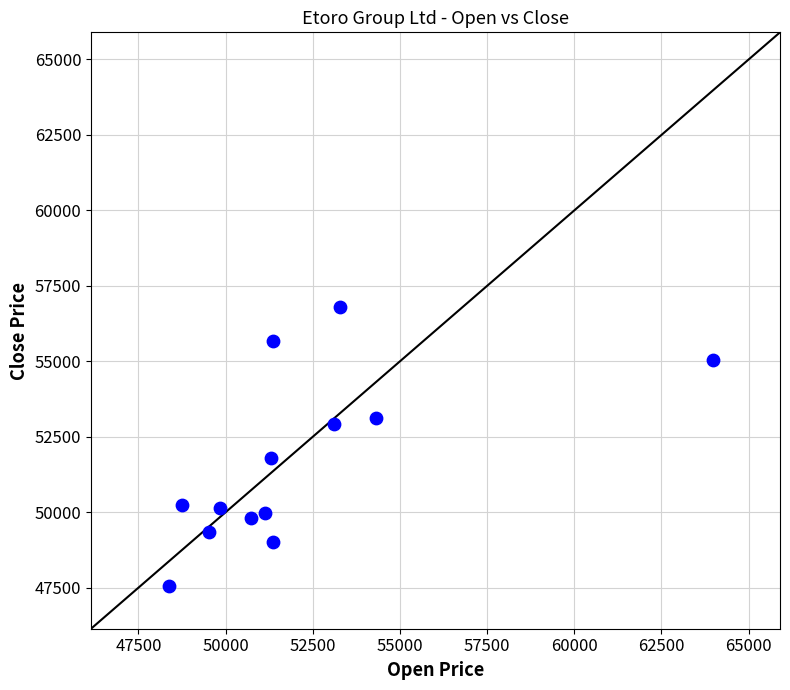

What is the range of Y values (max minus min)?

9233